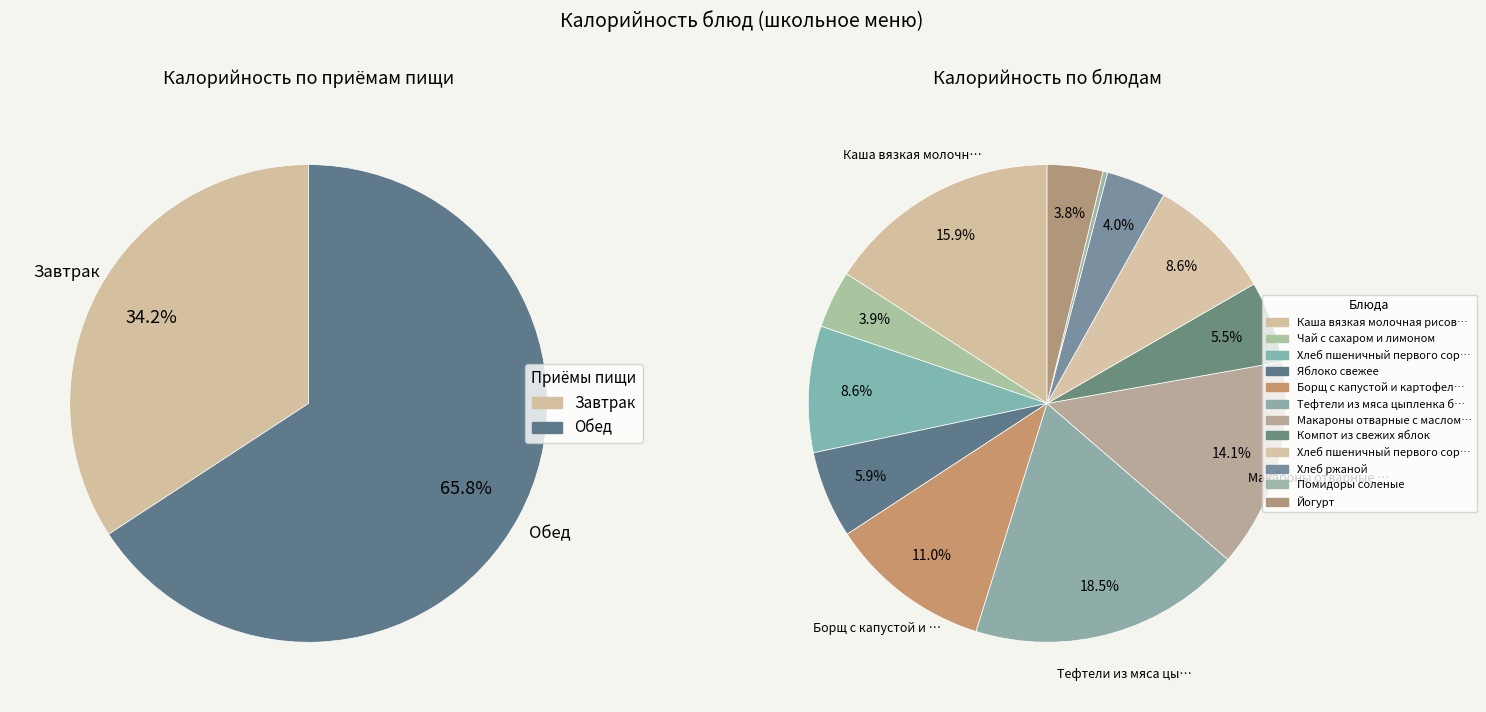

Does Хлеб пшеничный первого сорта (завтрак) account for over 50% of the chart?

No